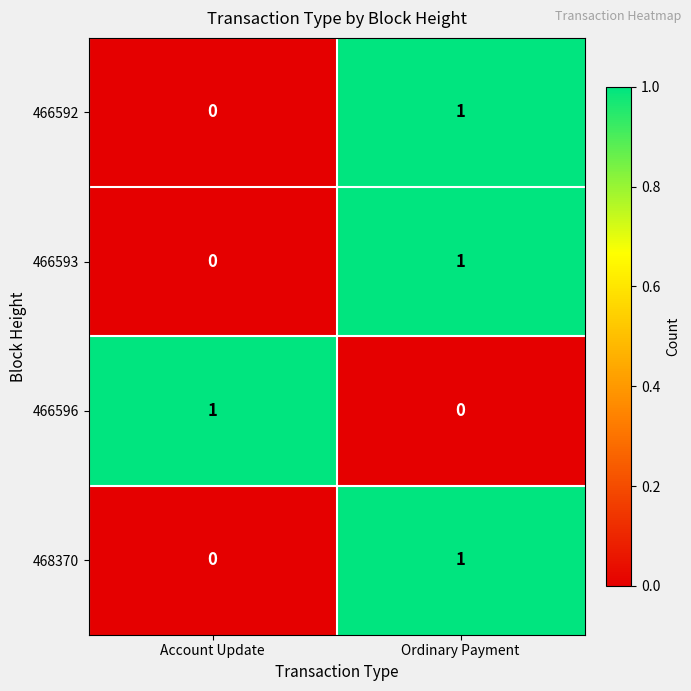

The 466593 series shows 0 at Ordinary Payment. True or false?

False